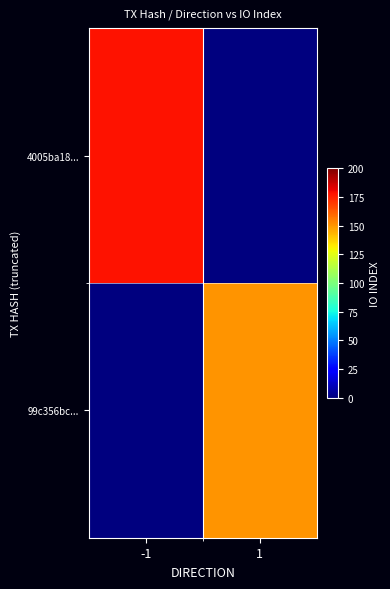

Which has a higher value, 1 or -1?

-1